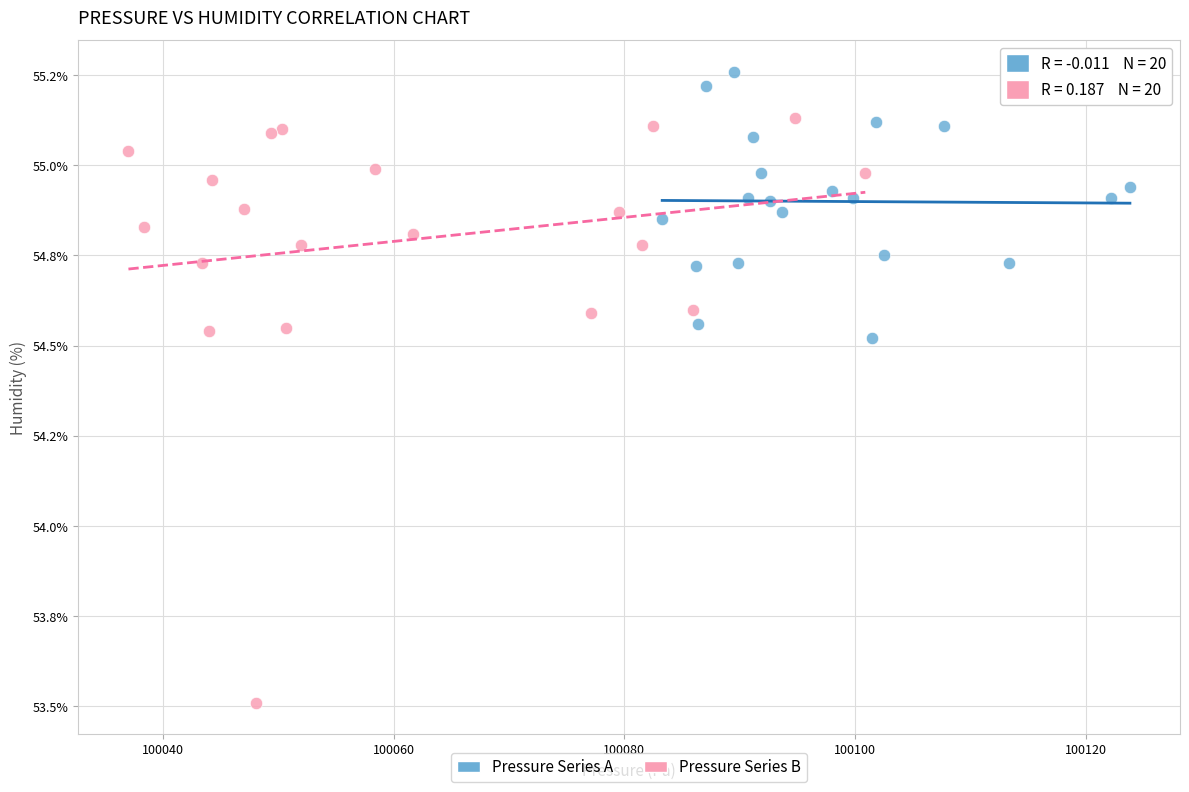

What are all the series names shown in the legend?

Pressure Series A, Pressure Series B